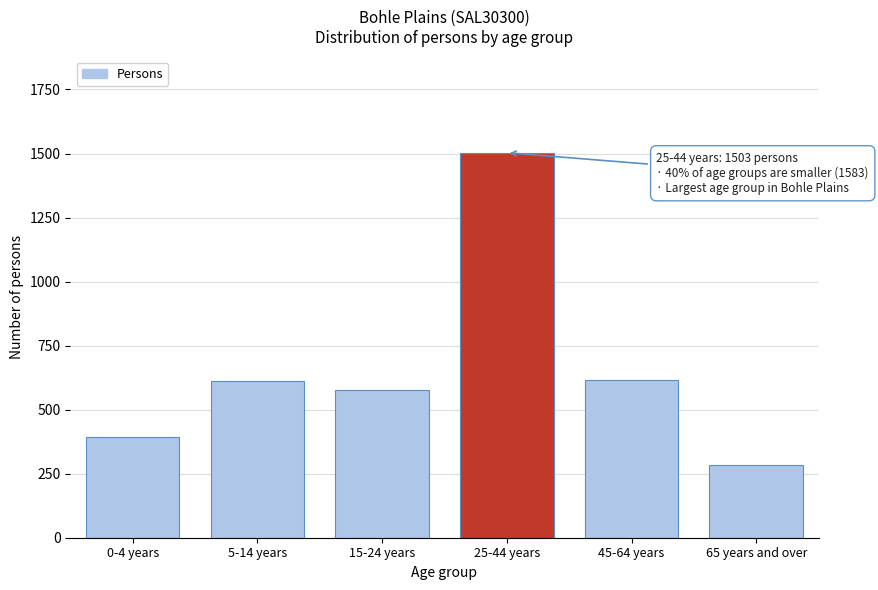

Is it true that the value at 15-24 years is 350?

False